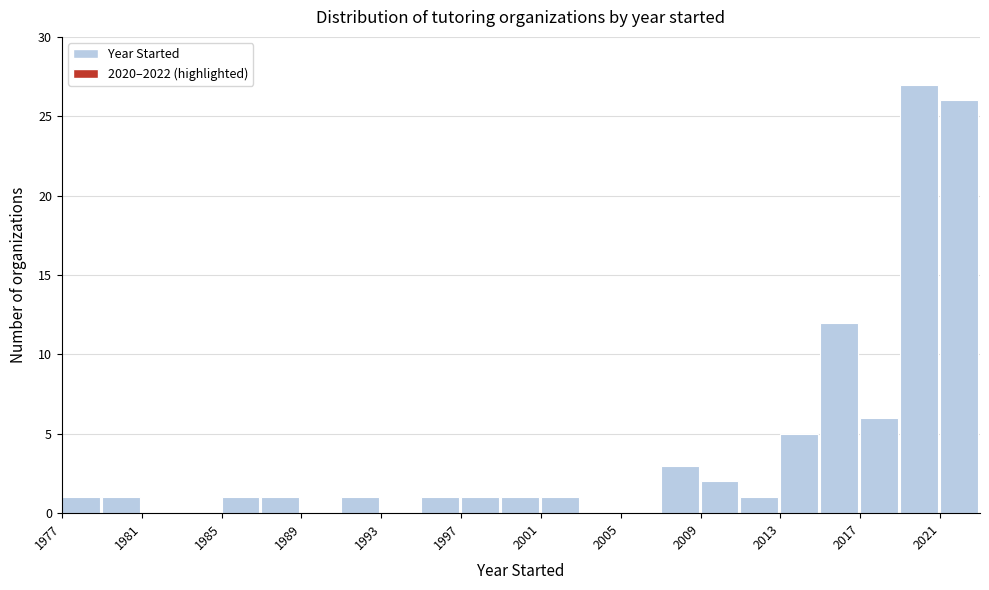

Reading left to right, transcribe this chart: for each bar, give the range it covers on the x-axis and its height. The values are not printed on the chart, so give them approximately, as read against the axis.

1977 to 1979: 1
1979 to 1981: 1
1981 to 1983: 0
1983 to 1985: 0
1985 to 1987: 1
1987 to 1989: 1
1989 to 1991: 0
1991 to 1993: 1
1993 to 1995: 0
1995 to 1997: 1
1997 to 1999: 1
1999 to 2001: 1
2001 to 2003: 1
2003 to 2005: 0
2005 to 2007: 0
2007 to 2009: 3
2009 to 2011: 2
2011 to 2013: 1
2013 to 2015: 5
2015 to 2017: 12
2017 to 2019: 6
2019 to 2021: 27
2021 to 2023: 26